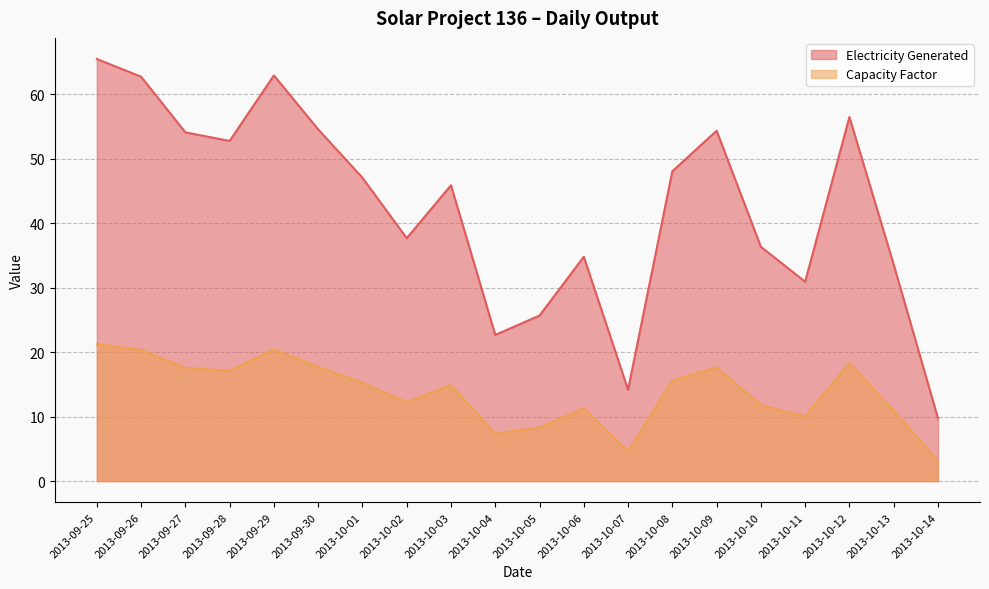

What is the value of the Electricity Generated point at the 7th from the left?

47.0